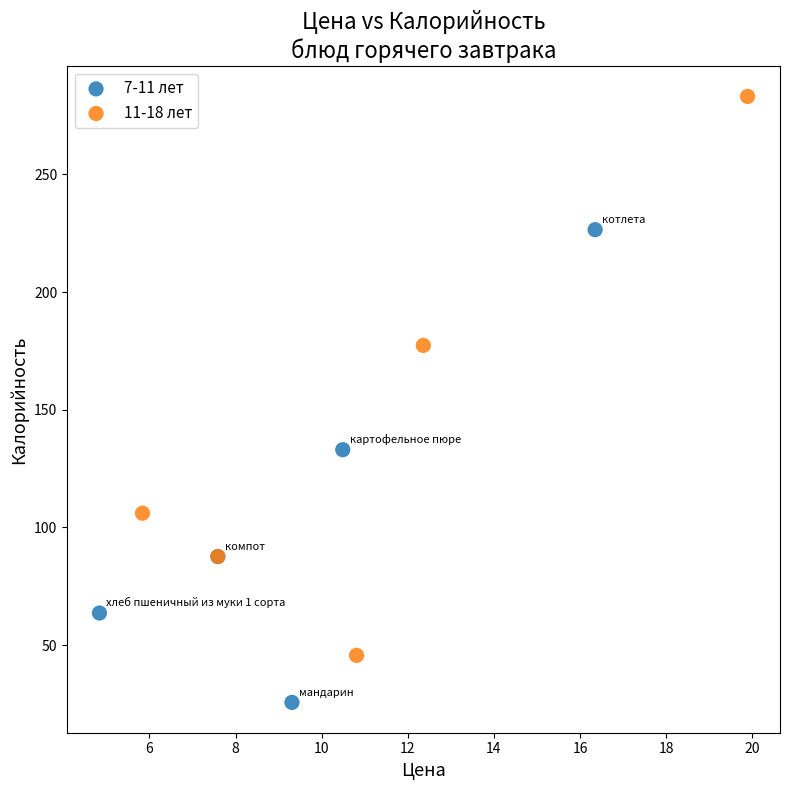

Which series reaches the minimum Y coordinate?

7-11 лет